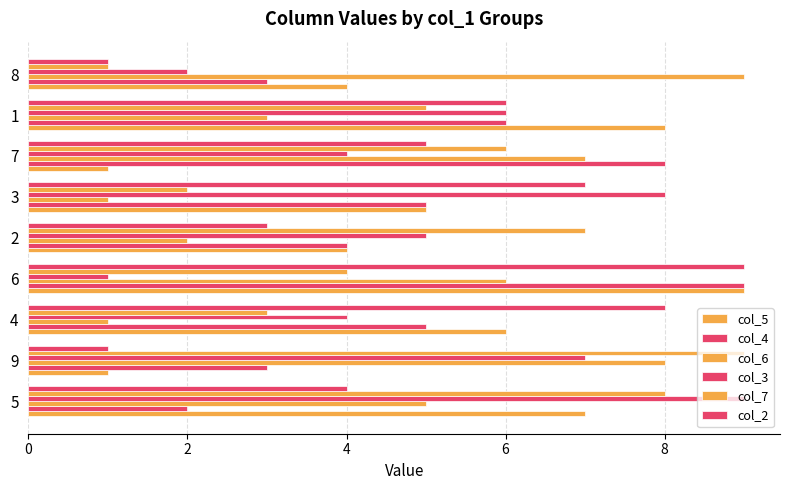

How many categories are shown in the chart?

9